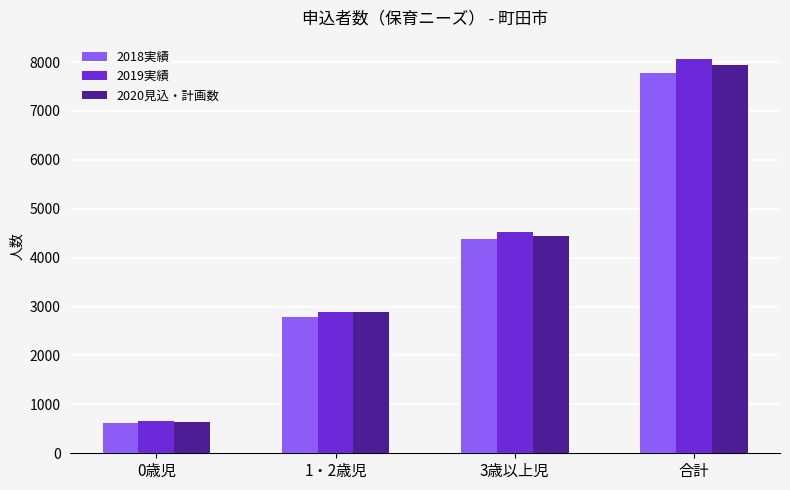

How many bars are there in total?

12